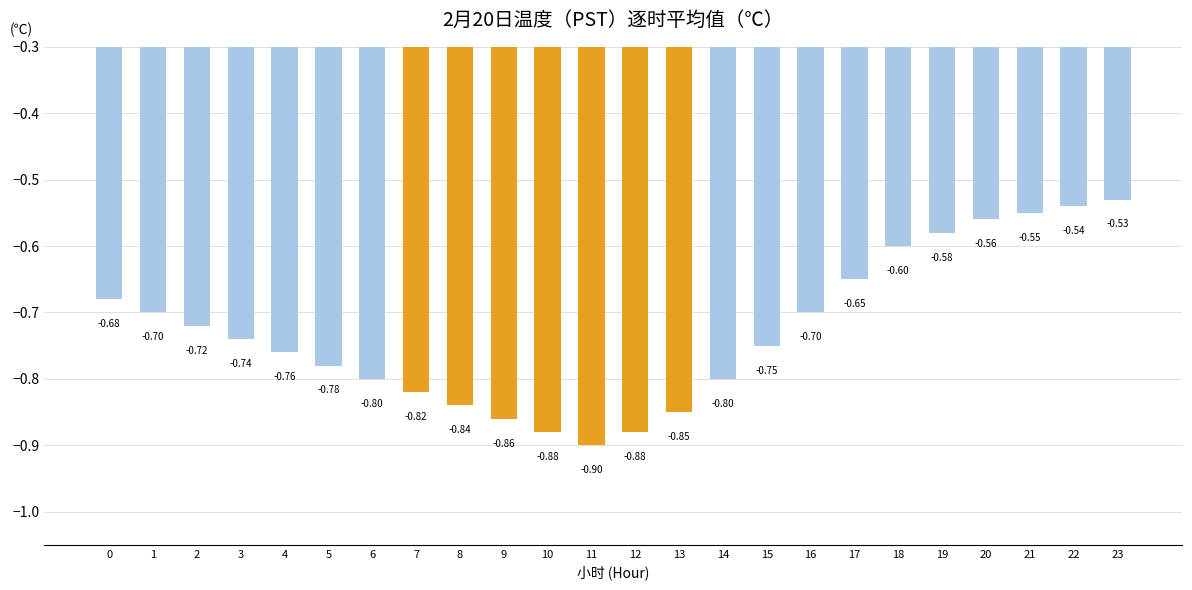

What is the sum of all values?

-17.5